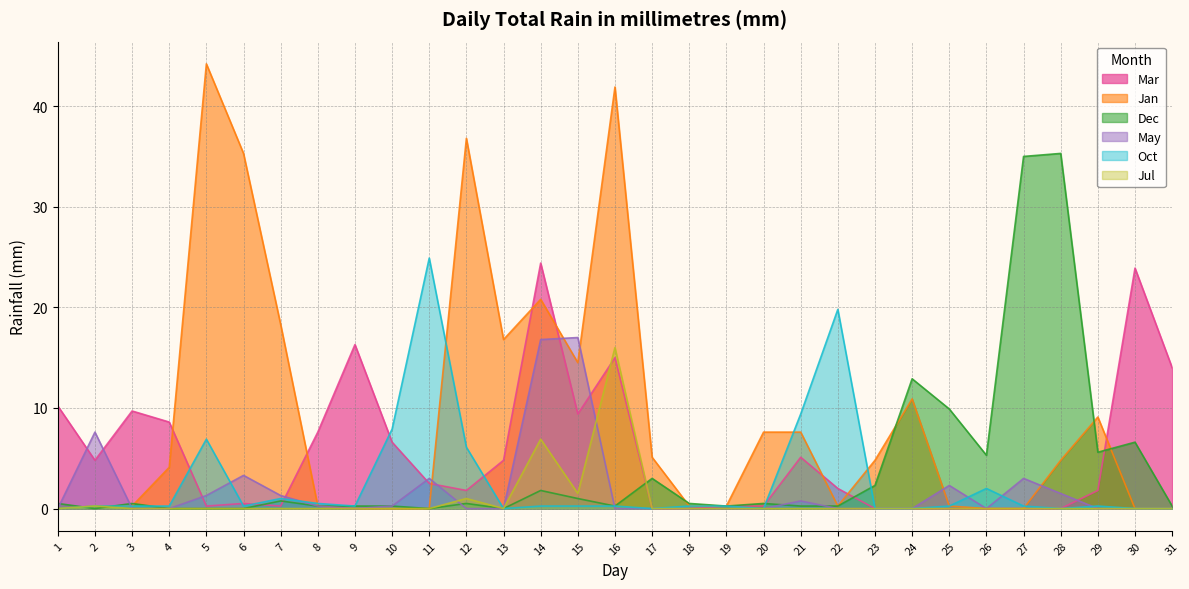

Reading right to left, list all the values displayed in this chart.

Mar: 14.0	23.9	1.8	0.0	0.0	0.0	0.0	0.0	0.0	2.0	5.1	0.2	0.2	0.0	0.0	15.0	9.4	24.4	4.8	1.8	2.5	6.6	16.3	7.6	0.2	0.5	0.2	8.6	9.7	4.8	10.2
Jan: 0.0	0.0	9.1	4.8	0.0	0.0	0.2	10.9	4.8	0.2	7.6	7.6	0.2	0.2	5.1	41.9	14.5	20.8	16.8	36.8	0.0	0.0	0.0	0.2	18.3	35.3	44.2	4.1	0.2	0.2	0.0
Dec: 0.2	6.6	5.6	35.3	35.0	5.3	9.9	12.9	2.3	0.2	0.2	0.5	0.2	0.5	3.0	0.2	1.0	1.8	0.0	0.5	0.0	0.2	0.2	0.2	0.8	0.0	0.0	0.0	0.5	0.0	0.5
May: 0.0	0.0	0.0	1.5	3.0	0.0	2.3	0.0	0.0	0.0	0.8	0.0	0.0	0.0	0.0	0.0	17.0	16.8	0.0	0.0	3.0	0.2	0.0	0.2	1.3	3.3	1.3	0.0	0.0	7.6	0.0
Oct: 0.0	0.0	0.2	0.0	0.2	2.0	0.2	0.0	0.0	19.8	9.4	0.0	0.2	0.2	0.0	0.2	0.2	0.2	0.0	6.1	24.9	7.9	0.2	0.5	1.0	0.2	6.9	0.2	0.2	0.2	0.0
Jul: 0.0	0.0	0.0	0.0	0.0	0.0	0.0	0.0	0.0	0.0	0.0	0.0	0.0	0.0	0.0	16.0	1.5	6.9	0.0	1.0	0.0	0.0	0.0	0.0	0.0	0.0	0.0	0.0	0.0	0.2	0.0